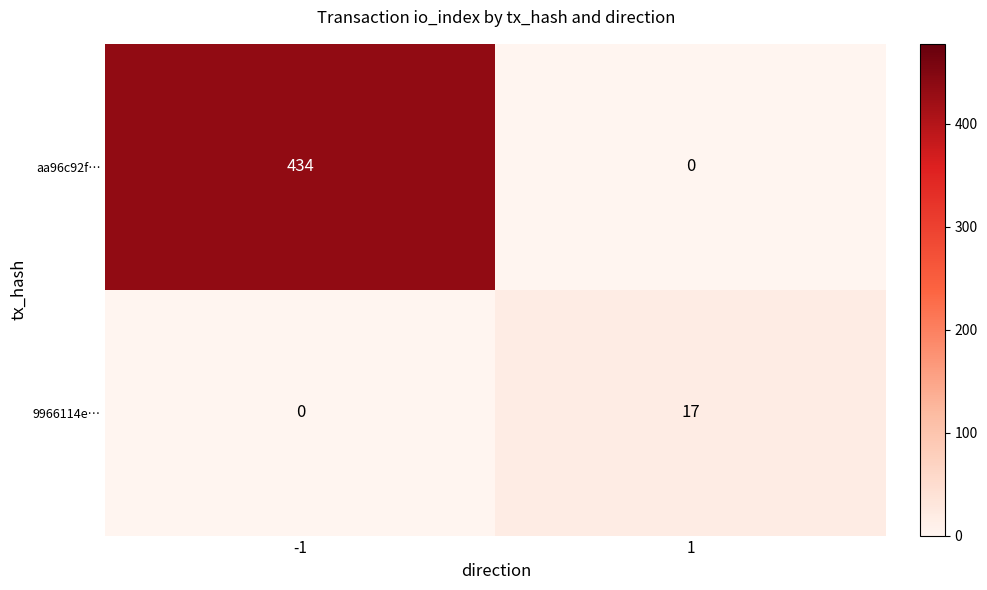

Reading right to left, what are all the values shown in this chart?

aa96c92f…: 0	434
9966114e…: 17	0